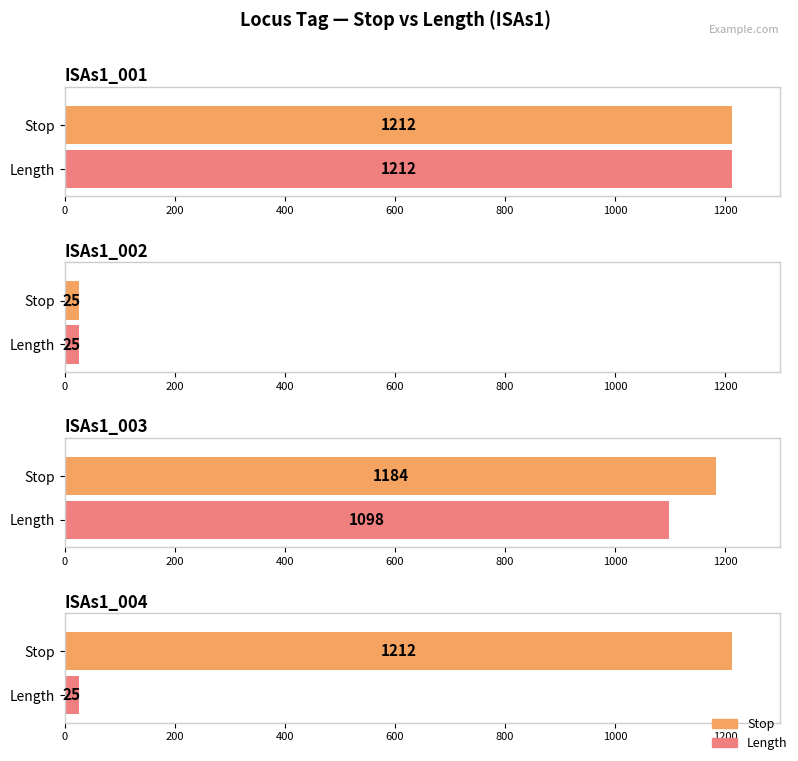

Reading right to left, extract all data points from this chart.

Stop: ISAs1_004=1212	ISAs1_003=1184	ISAs1_002=25	ISAs1_001=1212
Length: ISAs1_004=25	ISAs1_003=1098	ISAs1_002=25	ISAs1_001=1212